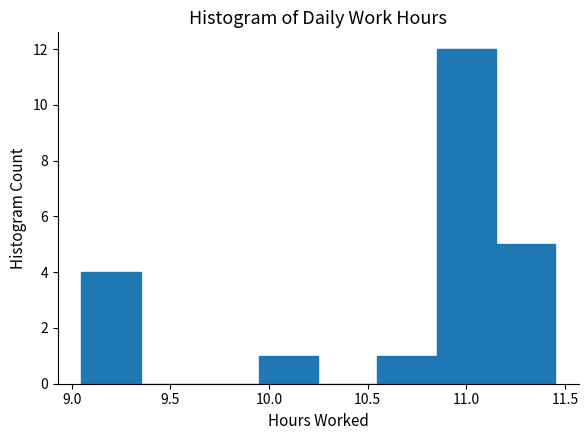

Reading left to right, transcribe this chart: for each bar, give the range it covers on the x-axis and its height. The values are not printed on the chart, so give them approximately, as read against the axis.

9.05 to 9.35: 4
9.35 to 9.65: 0
9.65 to 9.95: 0
9.95 to 10.25: 1
10.25 to 10.55: 0
10.55 to 10.85: 1
10.85 to 11.15: 12
11.15 to 11.45: 5